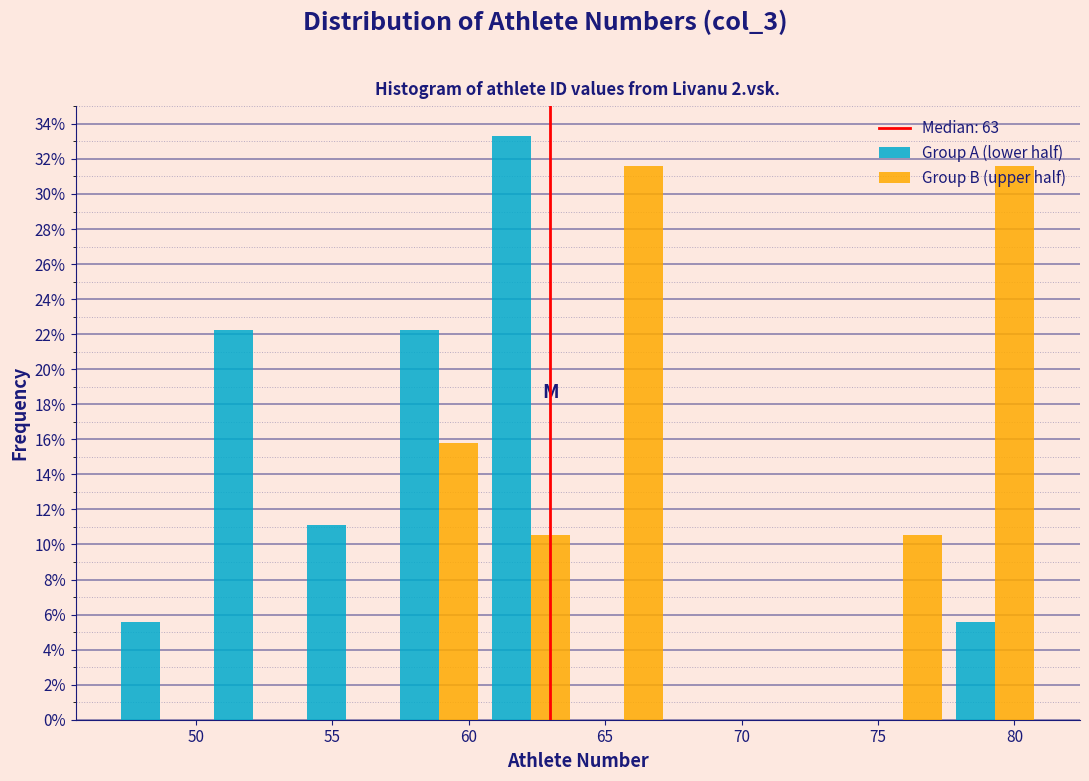

Reading left to right, list every range on the x-axis with the height of the bar of each series over it. Neither the bar edges nor the heights are printed on the chart, so give them approximately, as read against the axes.

47.0 to 50.4: Group A (lower half)=5.6	Group B (upper half)=0
50.4 to 53.8: Group A (lower half)=22.2	Group B (upper half)=0
53.8 to 57.2: Group A (lower half)=11.2	Group B (upper half)=0
57.2 to 60.6: Group A (lower half)=22.2	Group B (upper half)=15.8
60.6 to 64.0: Group A (lower half)=33.4	Group B (upper half)=10.6
64.0 to 67.4: Group A (lower half)=0	Group B (upper half)=31.6
67.4 to 70.8: Group A (lower half)=0	Group B (upper half)=0
70.8 to 74.2: Group A (lower half)=0	Group B (upper half)=0
74.2 to 77.6: Group A (lower half)=0	Group B (upper half)=10.6
77.6 to 81.0: Group A (lower half)=5.6	Group B (upper half)=31.6